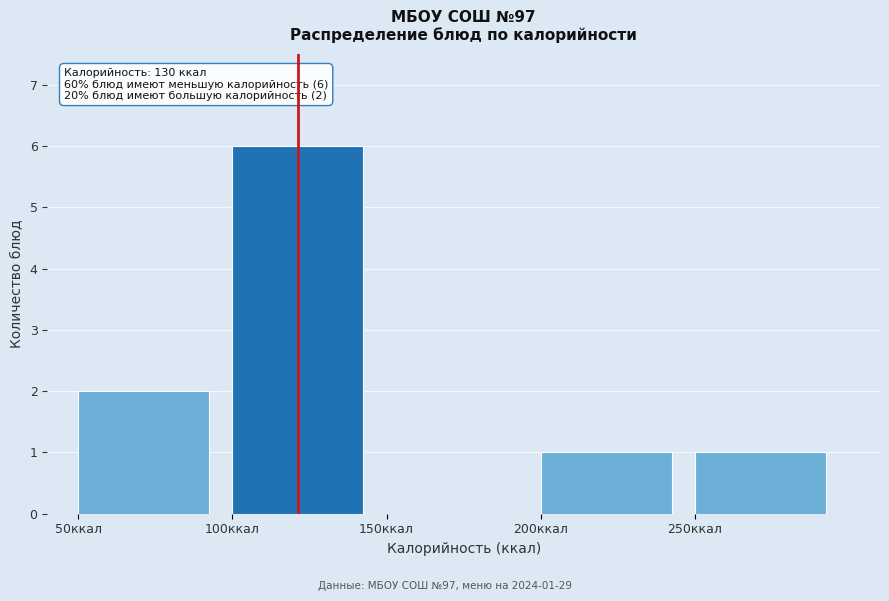

Over which range of the x-axis is the bar tallest?

100 to 150